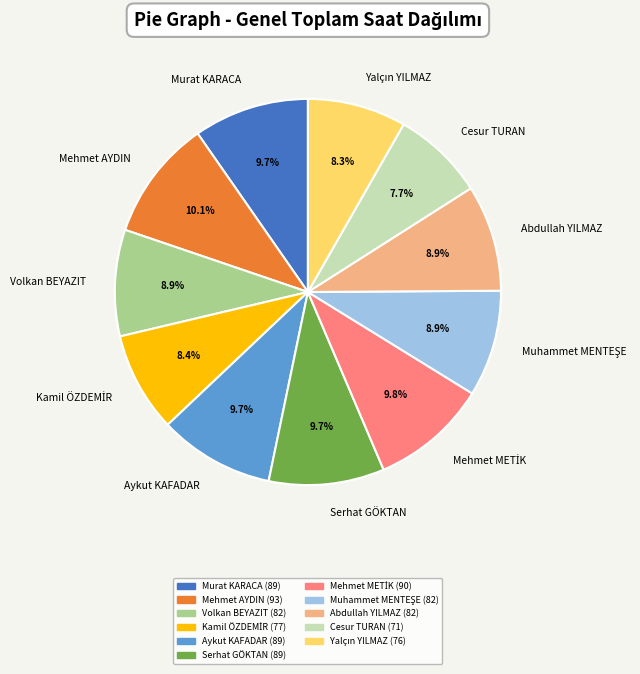

What portion of the pie excludes Mehmet AYDIN?

89.9%